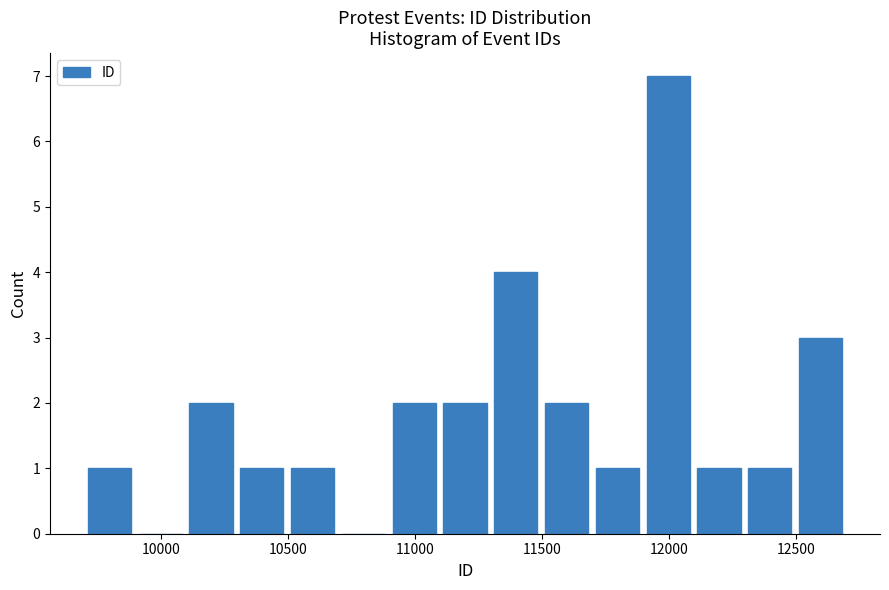

Reading left to right, transcribe this chart: for each bar, give the range it covers on the x-axis and its height. Neither the bar edges nor the heights are printed on the chart, so give them approximately, as read against the axes.

9700 to 9900: 1
9900 to 10100: 0
10100 to 10300: 2
10300 to 10500: 1
10500 to 10700: 1
10700 to 10900: 0
10900 to 11100: 2
11100 to 11300: 2
11300 to 11500: 4
11500 to 11700: 2
11700 to 11900: 1
11900 to 12100: 7
12100 to 12300: 1
12300 to 12500: 1
12500 to 12700: 3